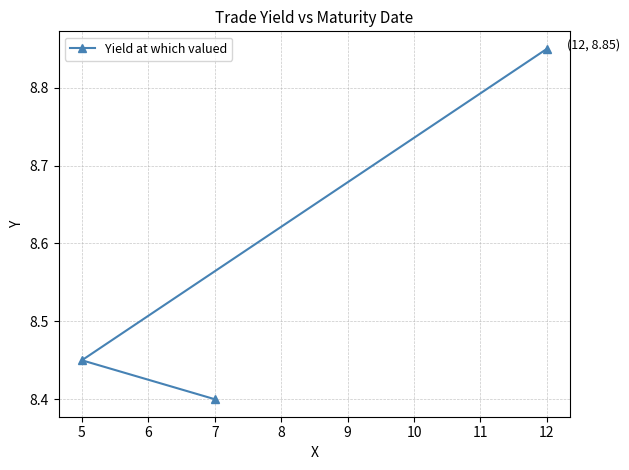

What is the average value?

8.6